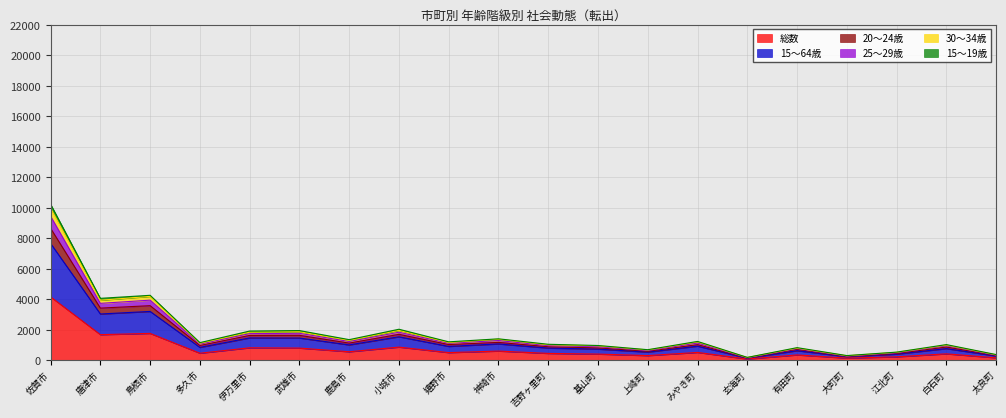

Where is the first local maximum for 15～64歳?

鳥栖市